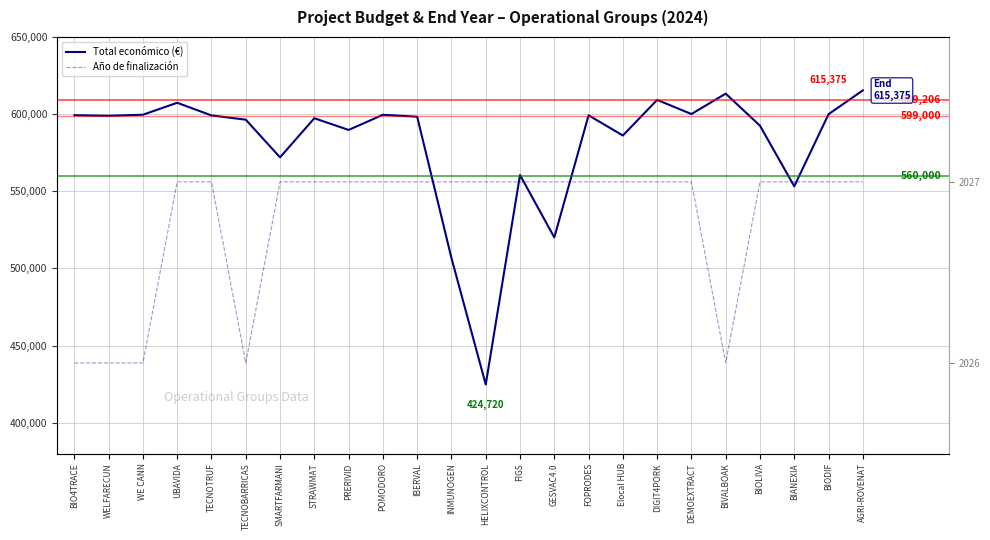

Between TECNOBARRICAS and BIOLIVA, which series saw the biggest shift?

Total económico (€)